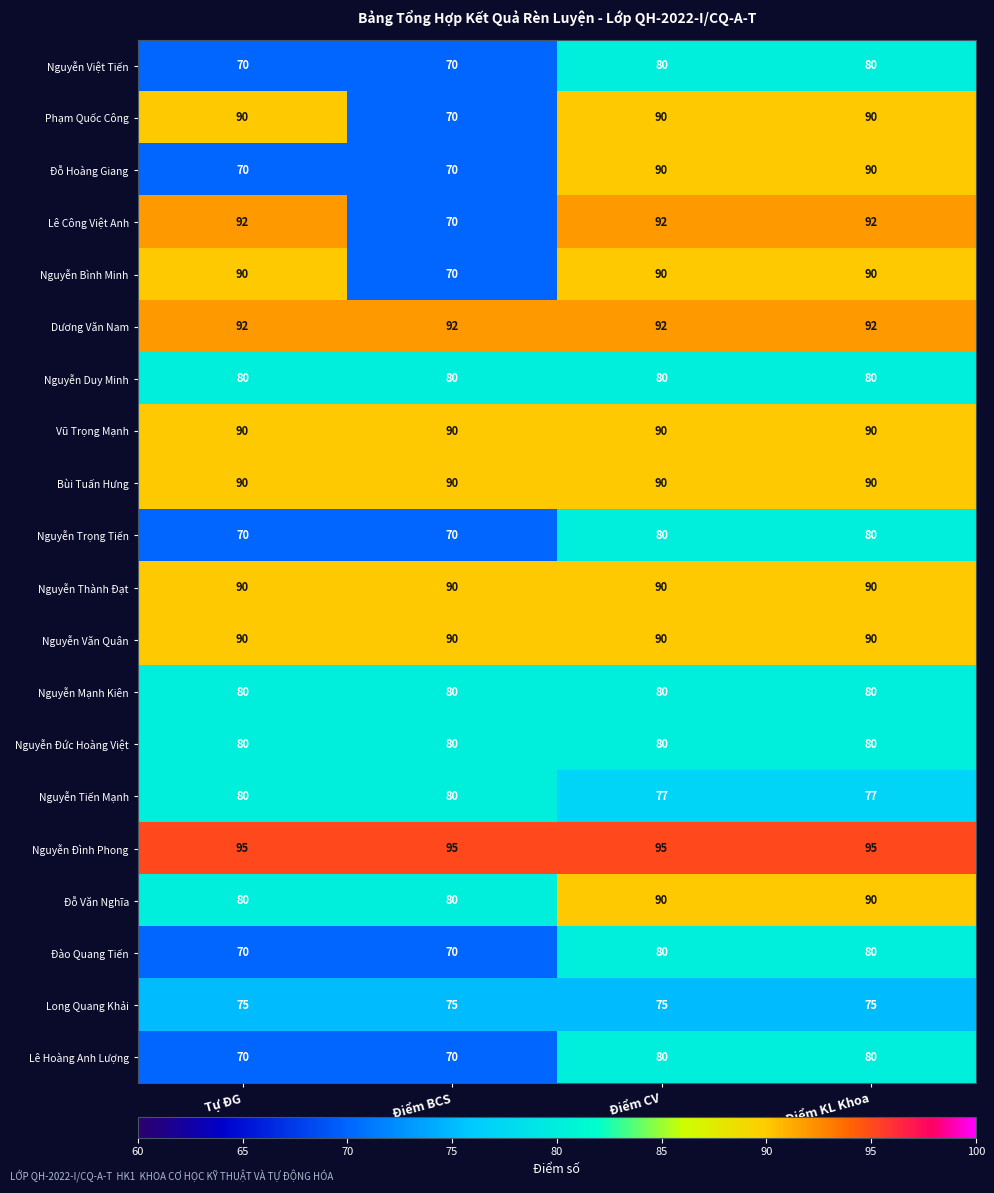

Is it true that Long Quang Khải equals 130 at Điểm BCS?

False